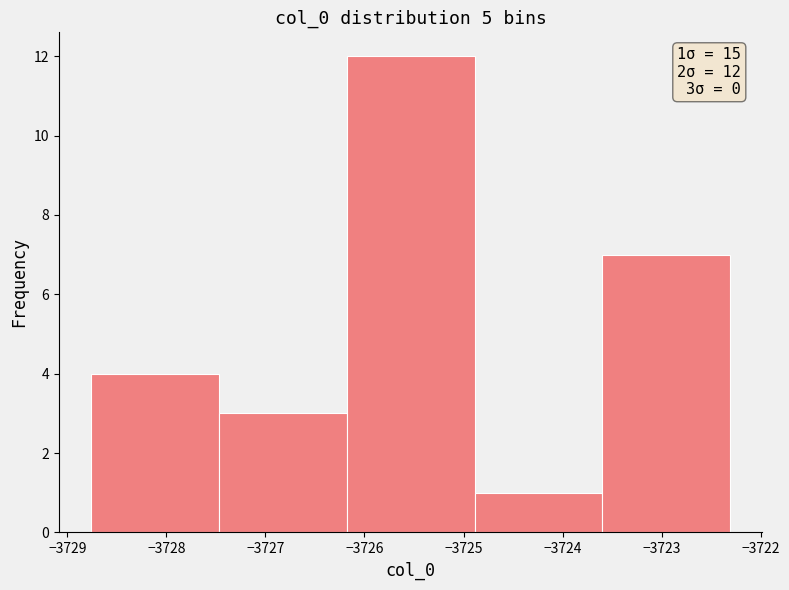

Which range on the x-axis has the tallest bar?

-3726.2 to -3724.9